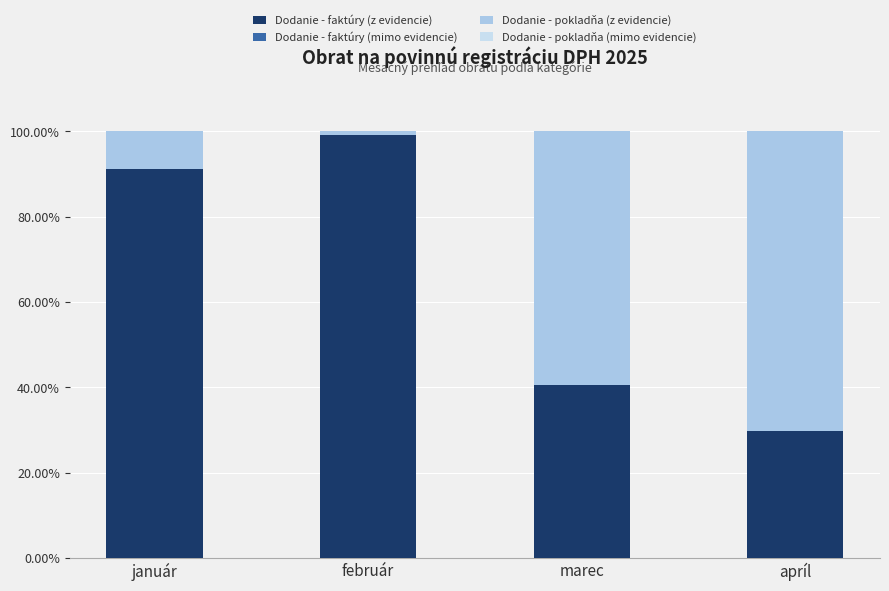

What is the total value across all series at marec?

100.0